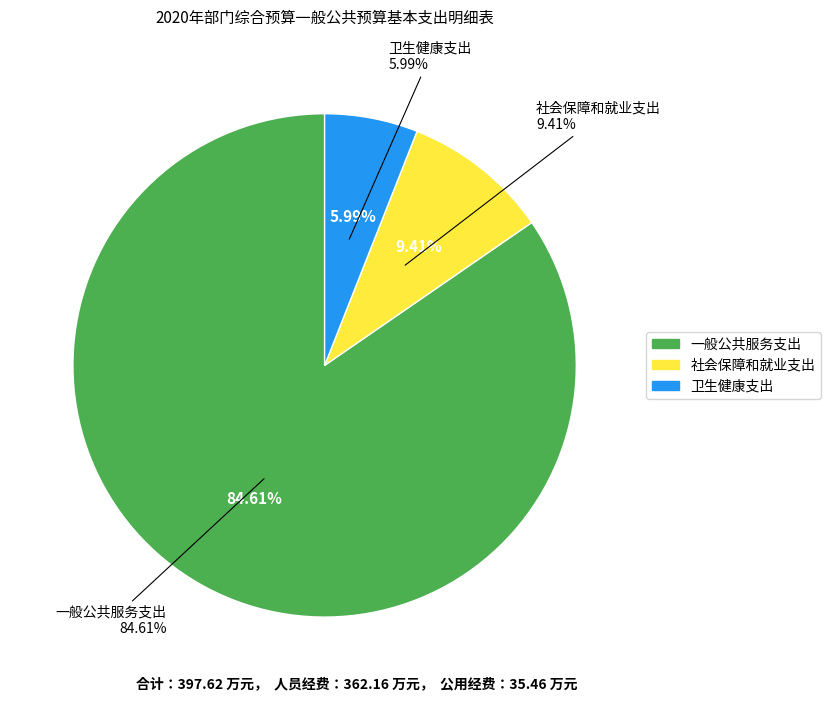

To the nearest percent, what percentage of the pie is 一般公共服务支出?

85%